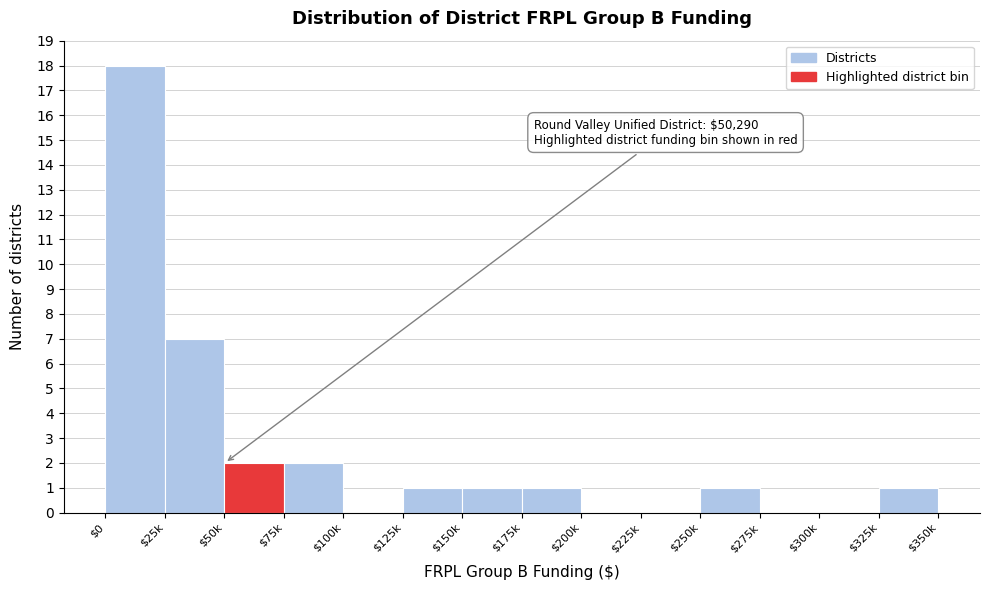

Which category has the highest value across all series?

$0